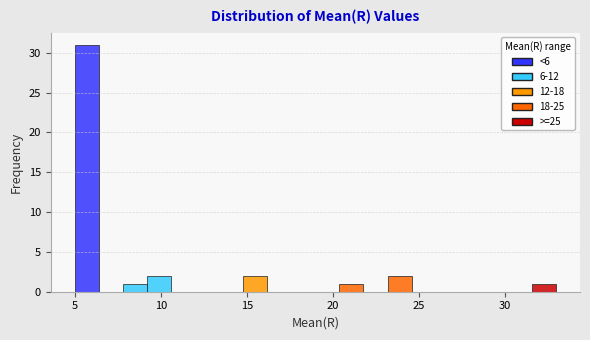

Around what value on the x-axis is the tallest bar? Give the approximate position of its centre, as read against the axis.

5.5